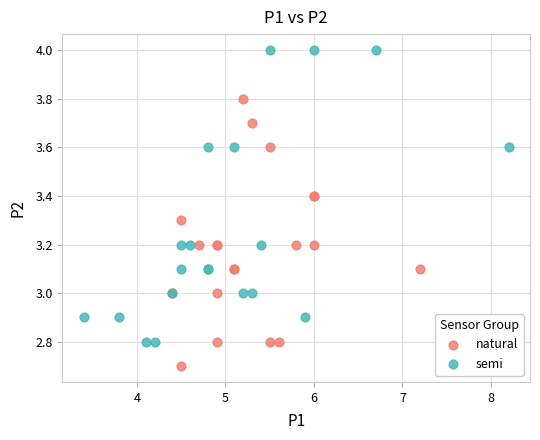

Which series reaches the minimum Y coordinate?

natural